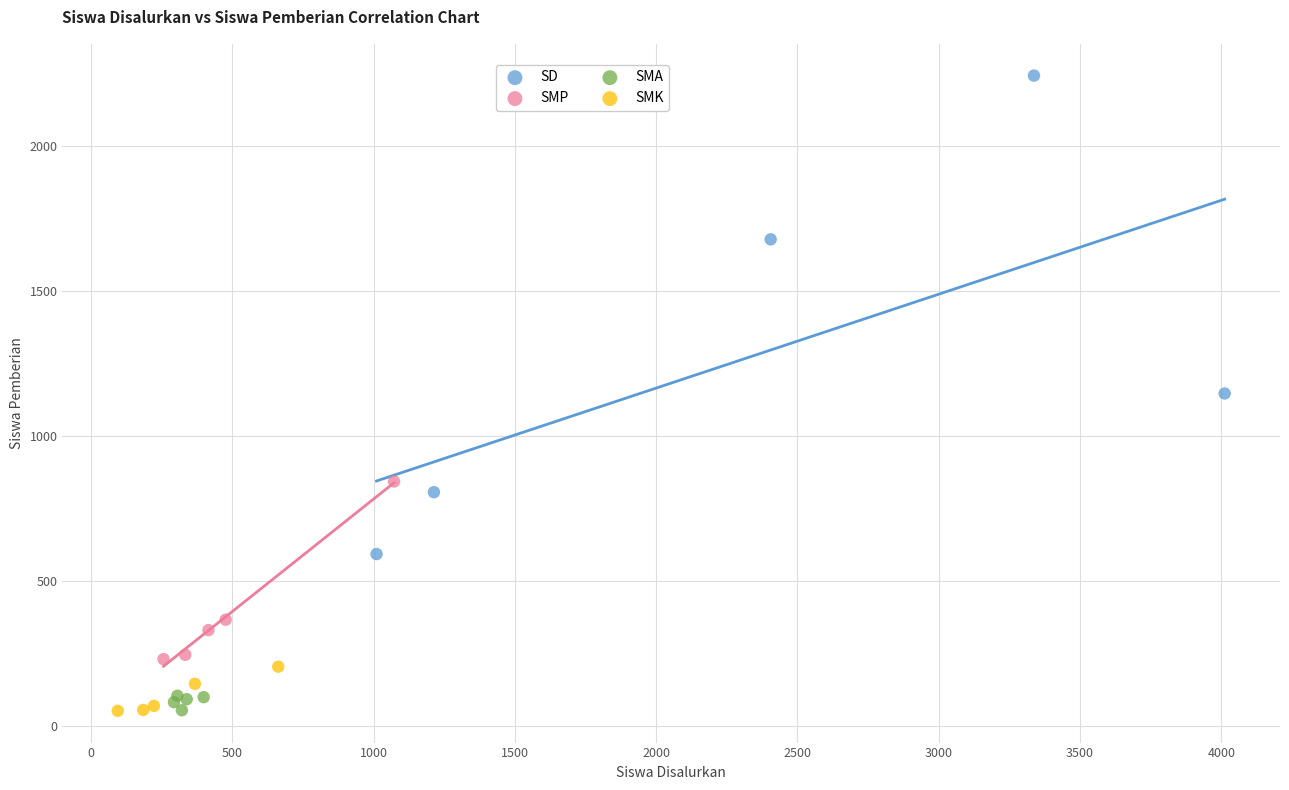

What are all the series names shown in the legend?

SD, SMP, SMA, SMK